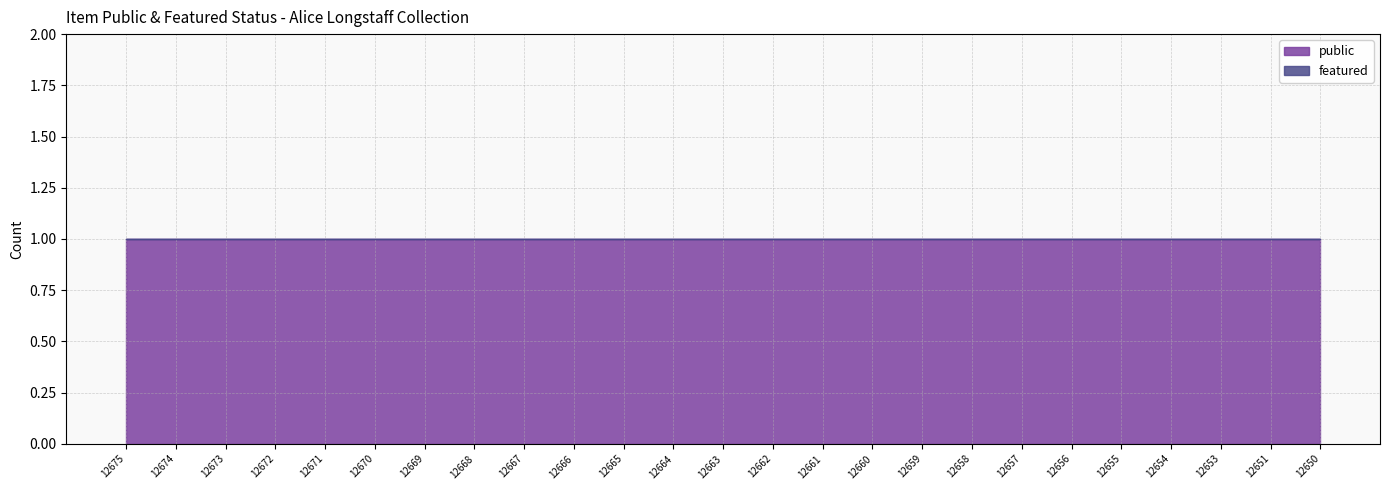

The value of featured at 12672 is 0. True or false?

True